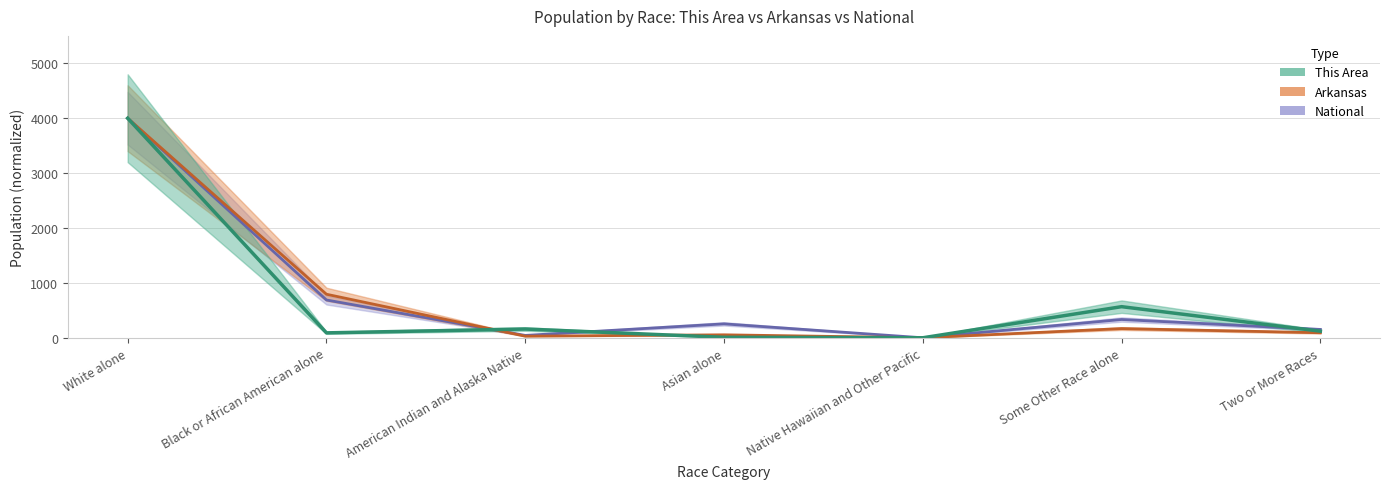

Between American Indian and Alaska Native and White alone, which is larger?

White alone